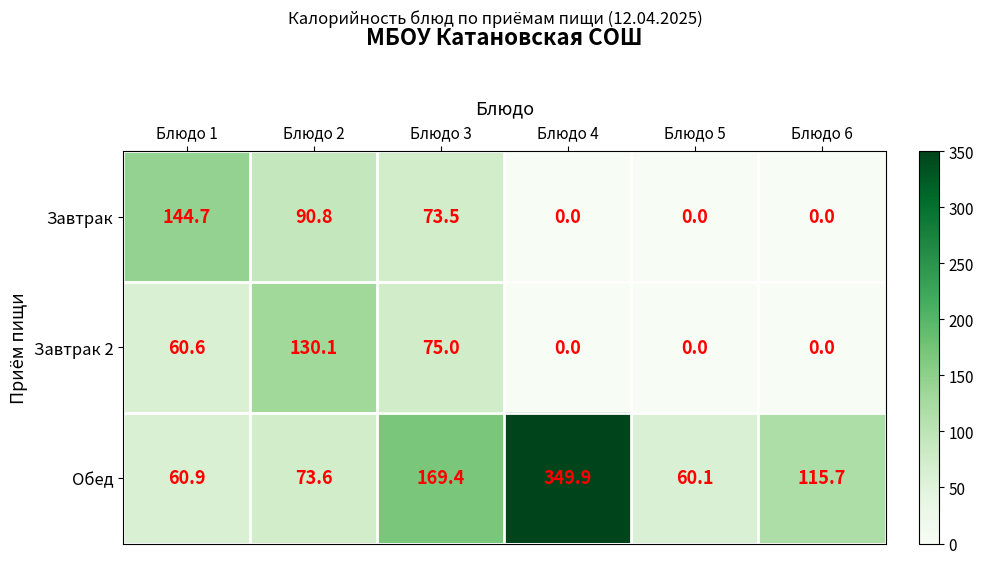

What is the total value across all series at Блюдо 5?

60.1